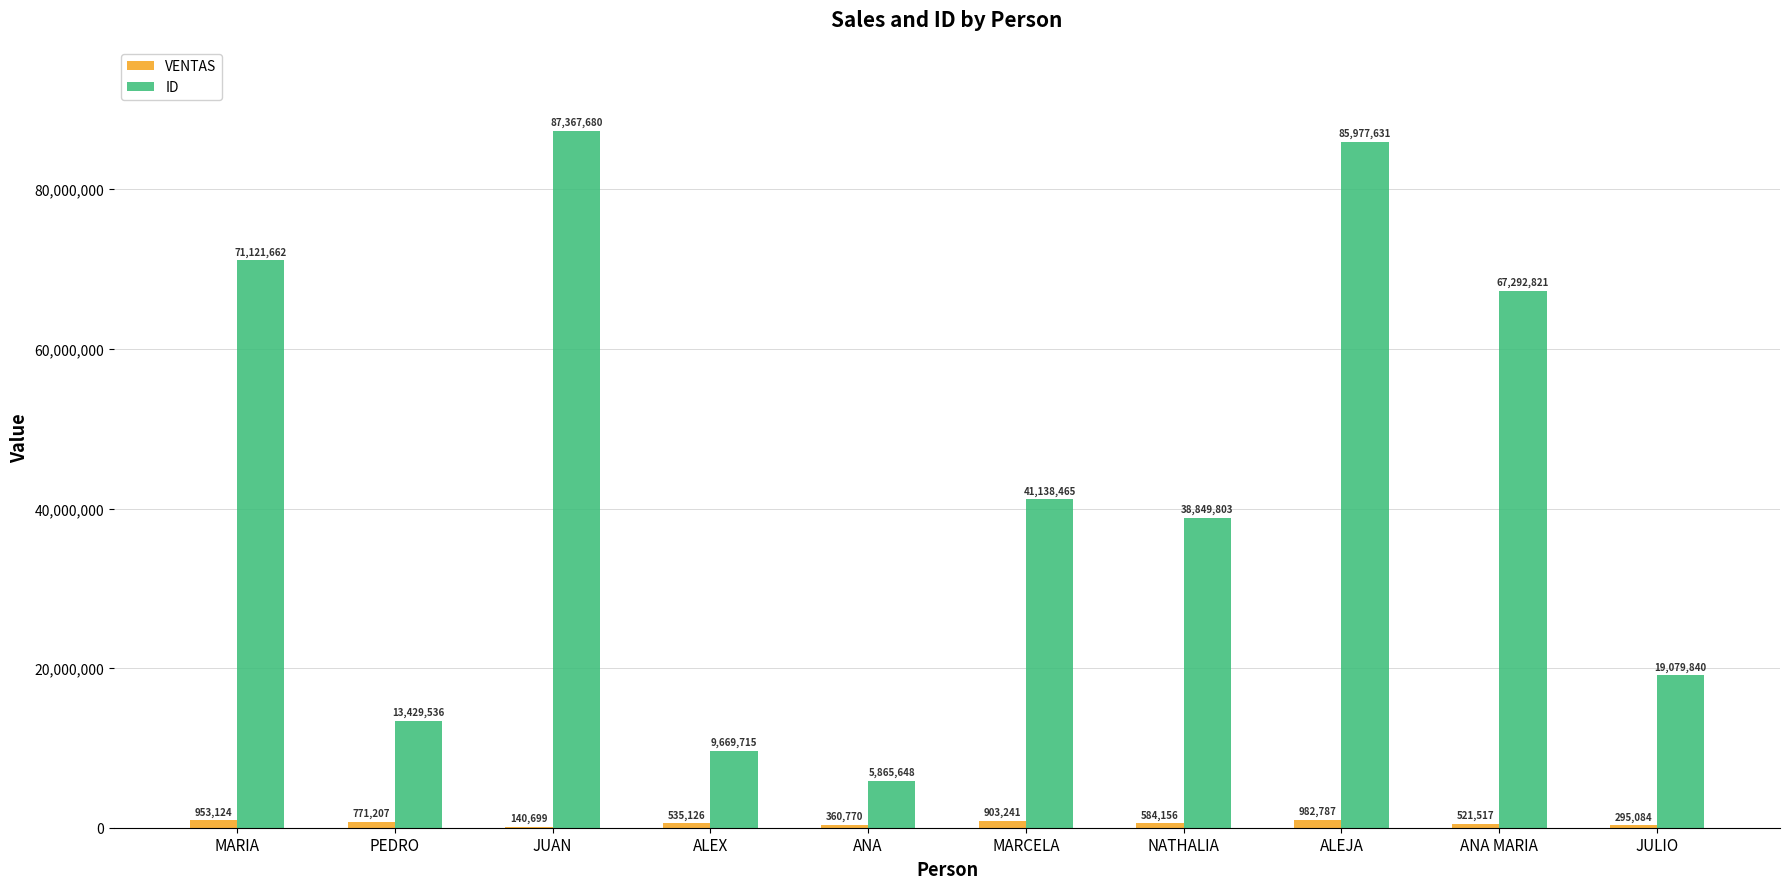

Reading right to left, what are all the values shown in this chart?

VENTAS: JULIO=295084	ANA MARIA=521517	ALEJA=982787	NATHALIA=584156	MARCELA=903241	ANA=360770	ALEX=535126	JUAN=140699	PEDRO=771207	MARIA=953124
ID: JULIO=19079840	ANA MARIA=67292821	ALEJA=85977631	NATHALIA=38849803	MARCELA=41138465	ANA=5865648	ALEX=9669715	JUAN=87367680	PEDRO=13429536	MARIA=71121662